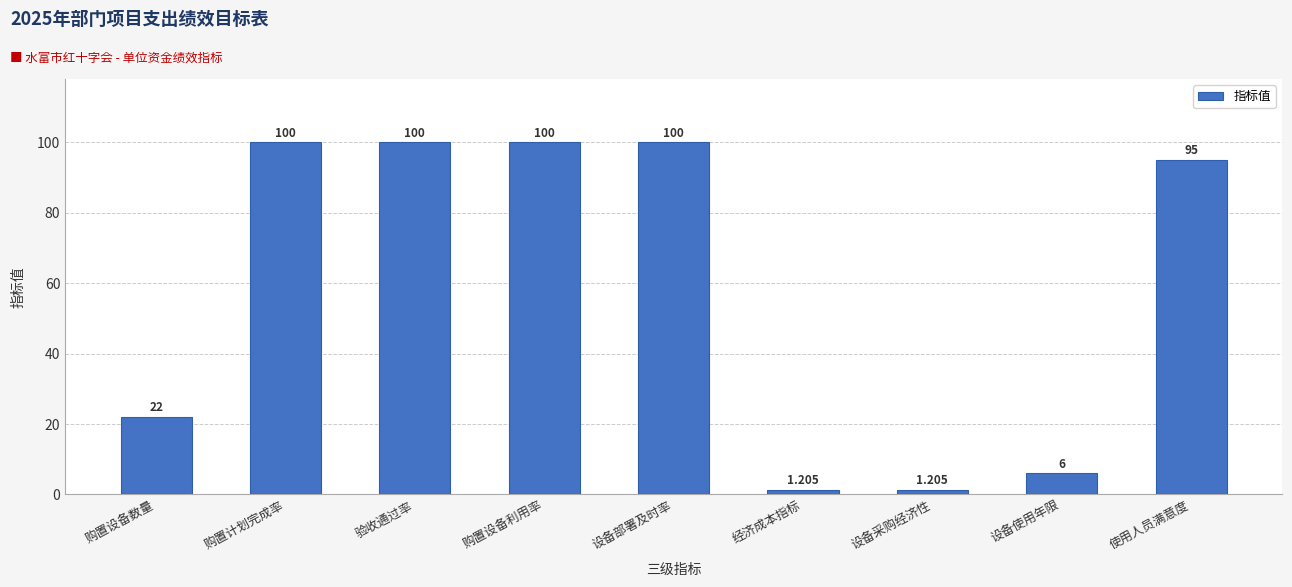

Count the number of data series in this chart.

1